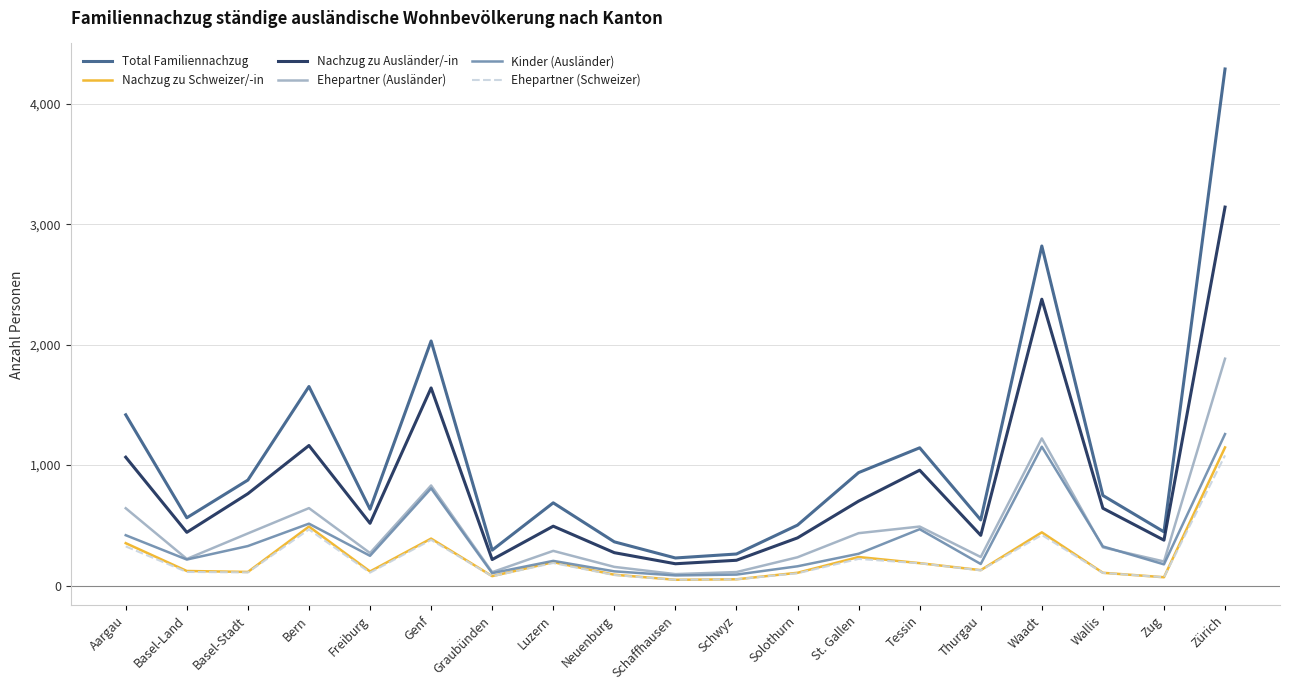

Where is the first local minimum for Total Familiennachzug?

Basel-Land